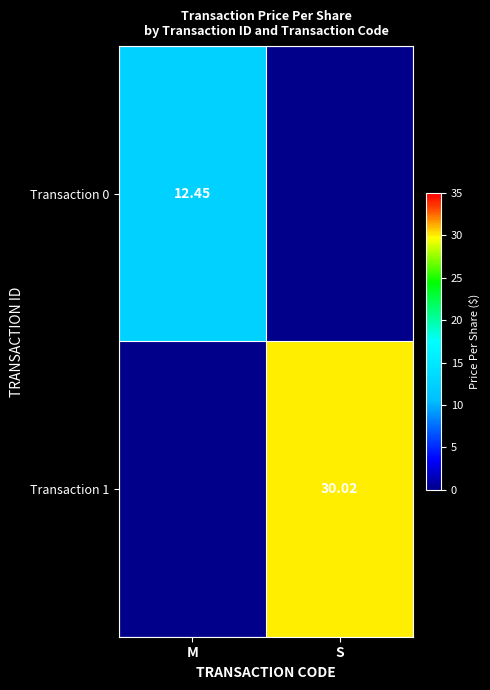

Rank the series by their average value, from lowest to highest.

Transaction 0, Transaction 1